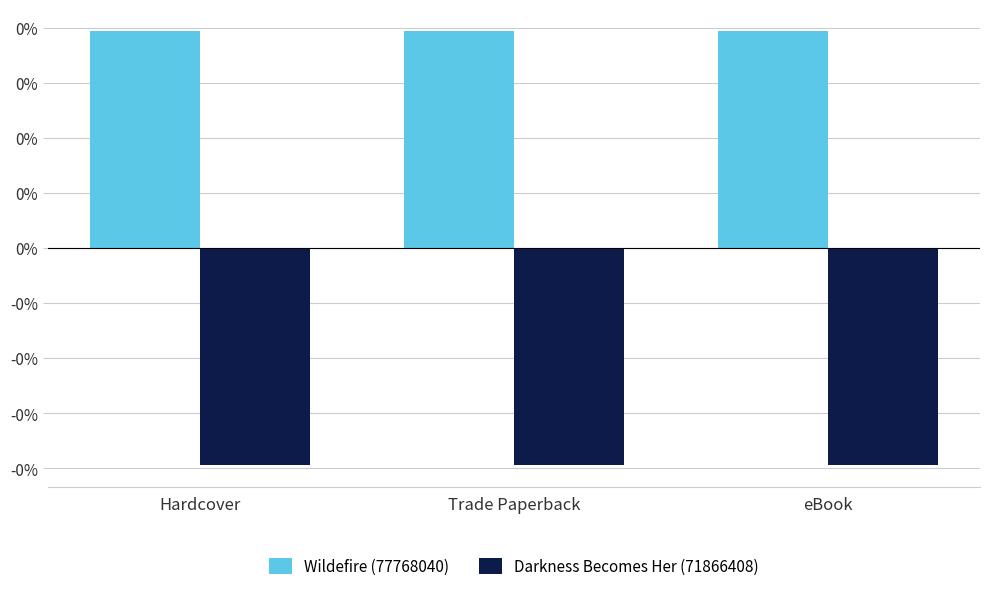

What is the spread (max minus min) of values at Trade Paperback?

0.8